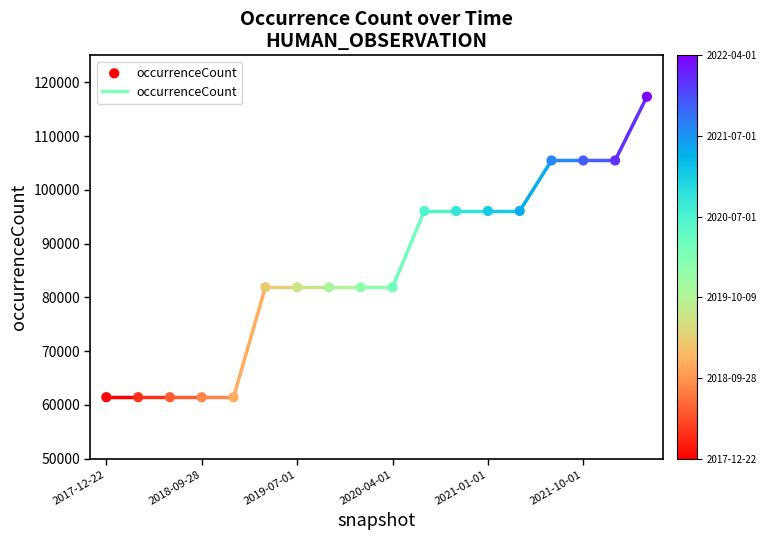

What is the range of Y values (max minus min)?

55864